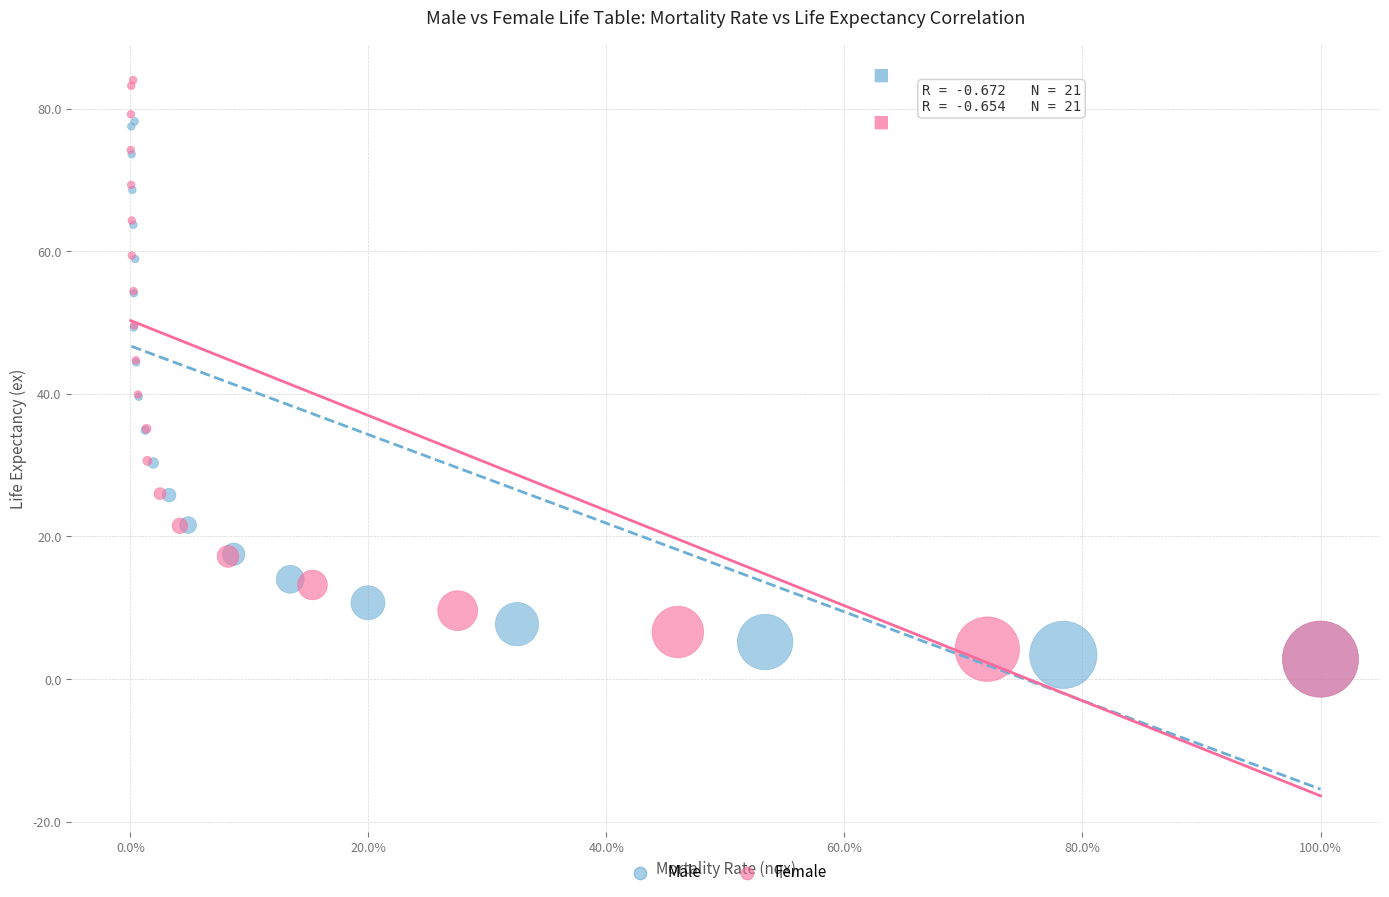

Which series has the largest Y range (max minus min)?

Female